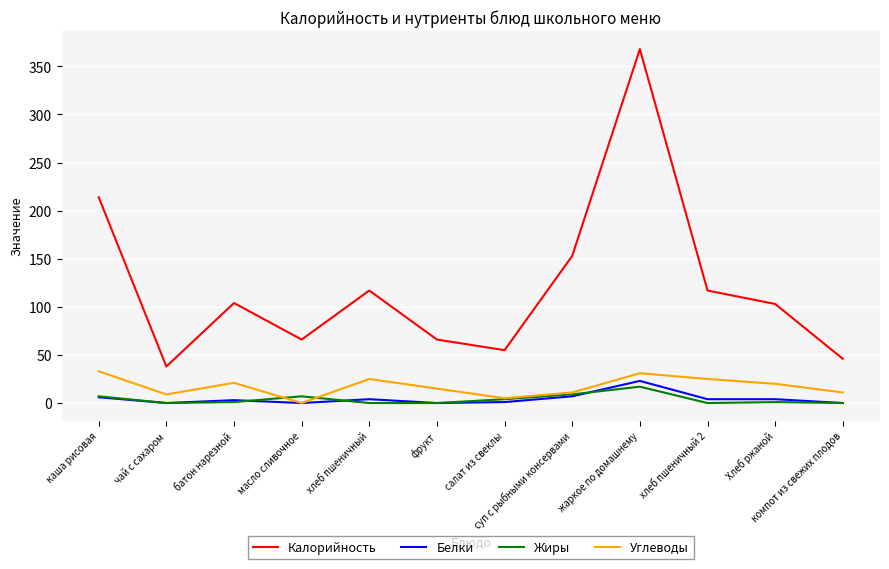

True or false: Углеводы has a value of 0 at масло сливочное.

True